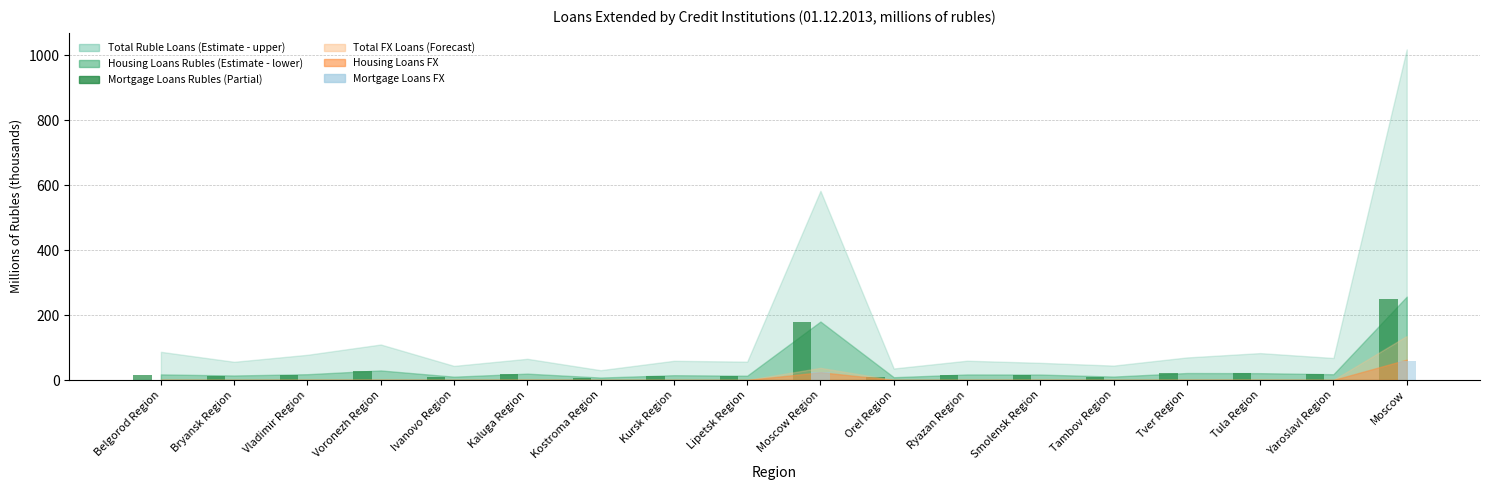

The Mortgage Loans FX series shows 0.5 at Voronezh Region. True or false?

True